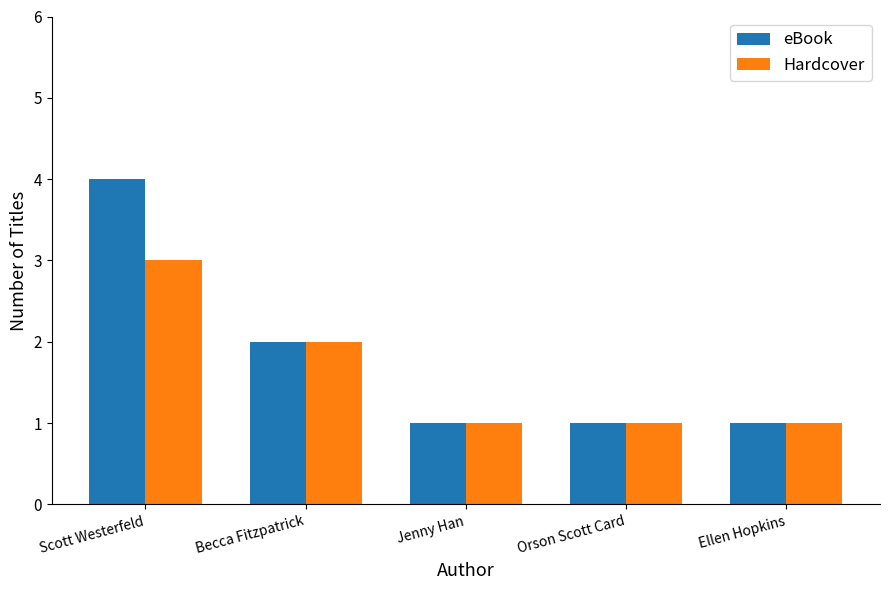

How many bars are there in each group?

2